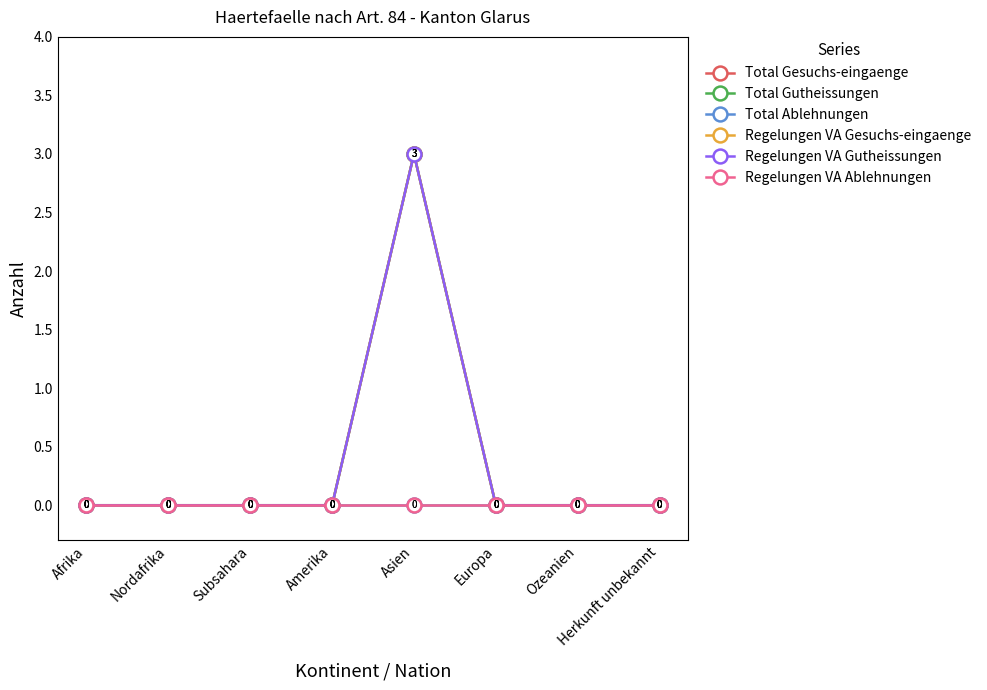

True or false: Regelungen VA Ablehnungen and Total Gesuchs-eingaenge cross at least once.

False